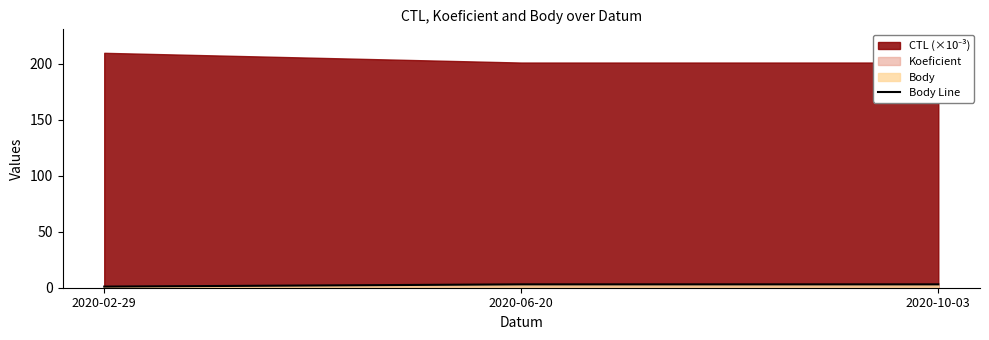

Reading right to left, transcribe all the data shown in this chart.

2020-10-03=3	2020-06-20=3	2020-02-29=1